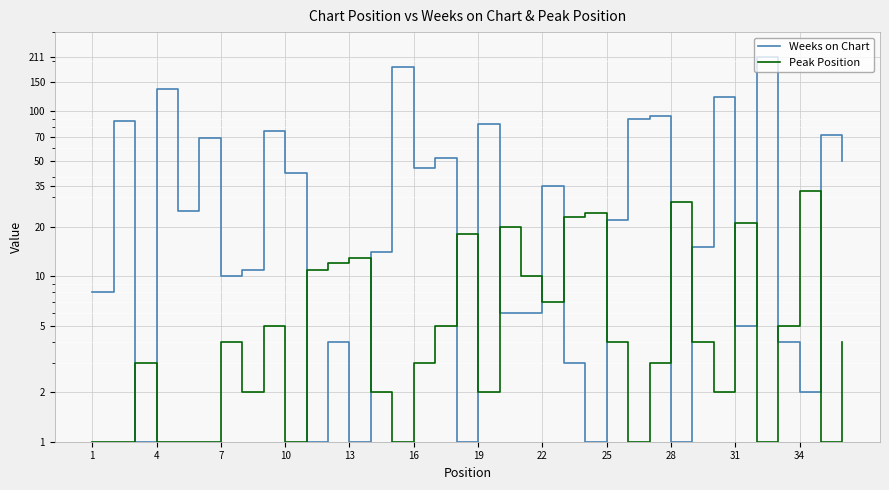

List the series in order of their overall mean, highest first.

Weeks on Chart, Peak Position